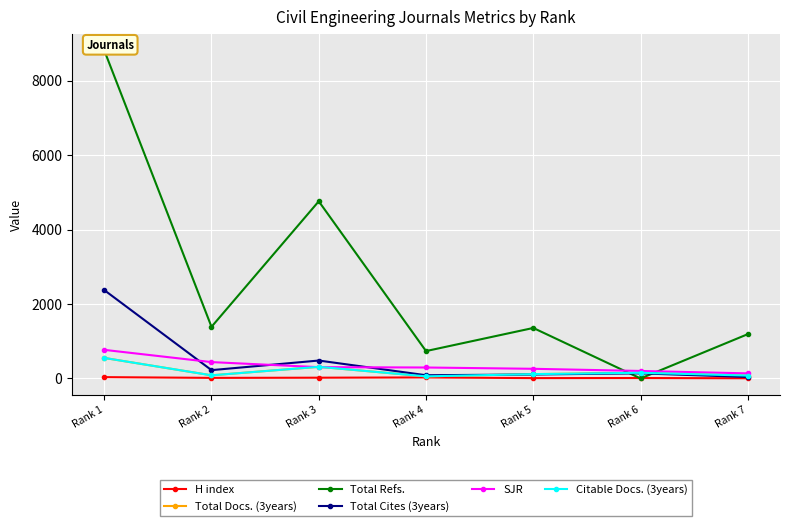

What is the difference between the second highest and second lowest values in the SJR series?

238